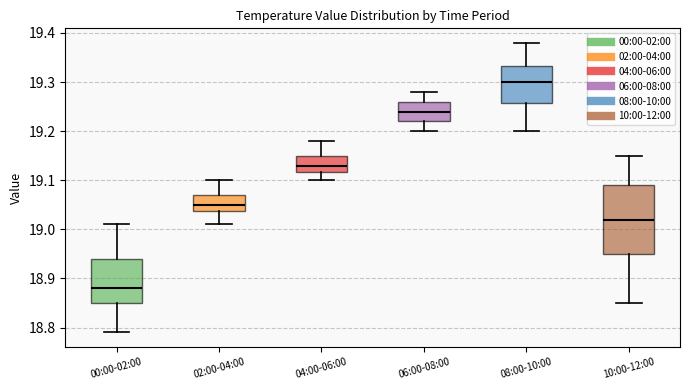

Where does the median line of the box for 00:00-02:00 sit on the y-axis? The values are not printed on the chart, so give them approximately, as read against the axis.

18.88